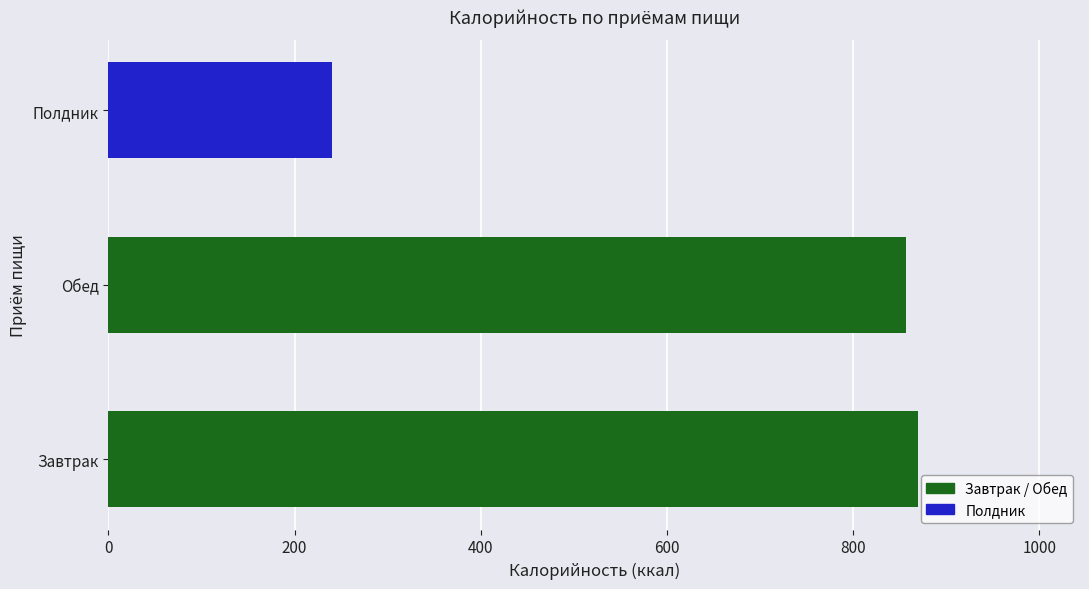

What is the change in value from Обед to Полдник?

-616.7